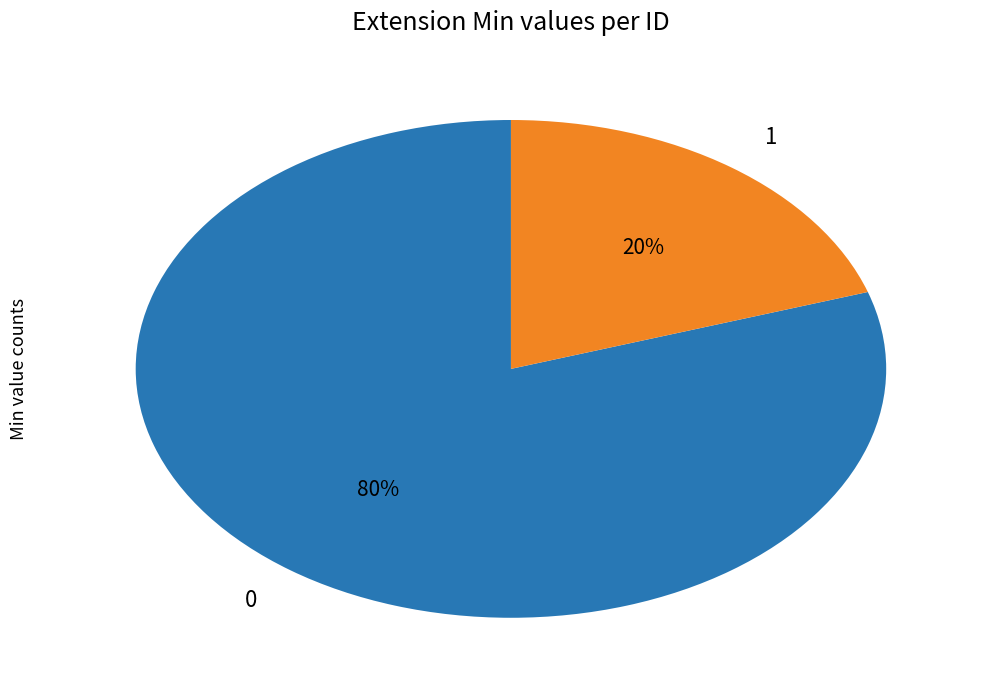

Does 0 account for over 50% of the chart?

Yes